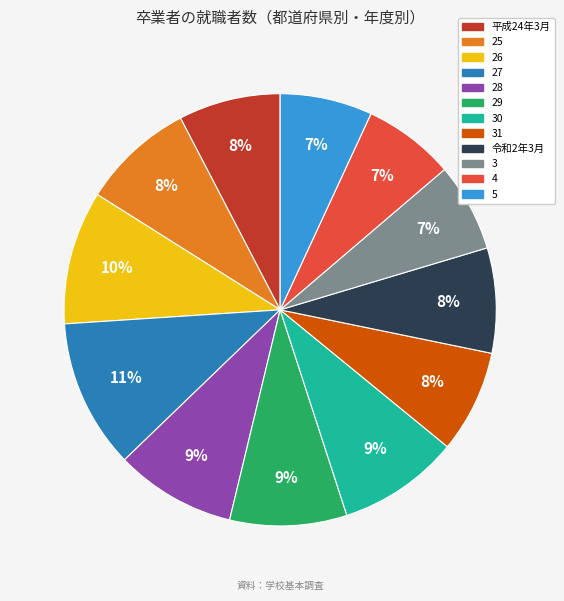

To the nearest percent, what is the average slice percentage?

8%